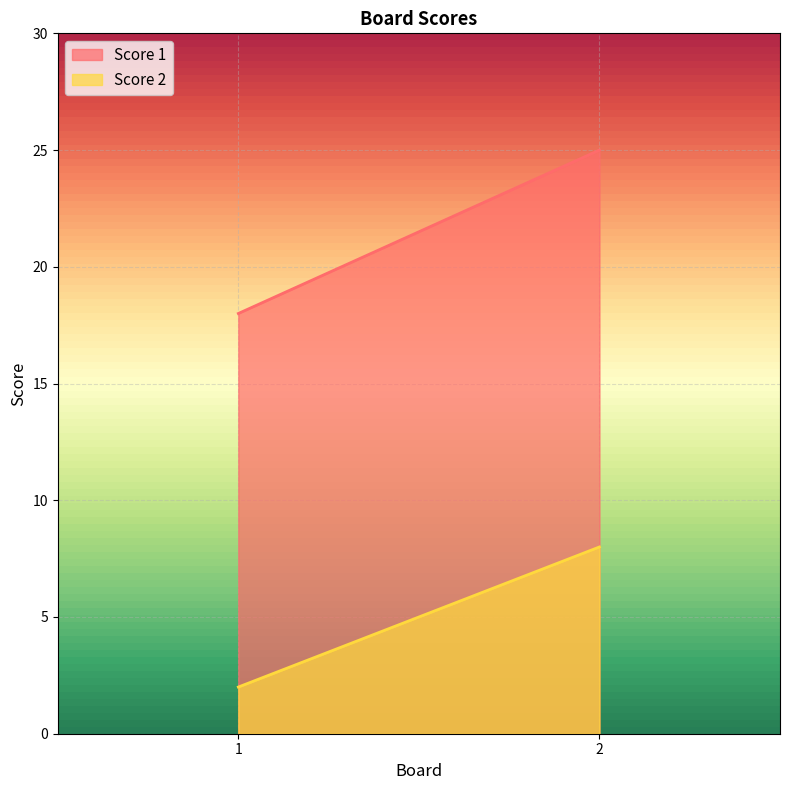

What is the difference between the Score 2 values at 1 and 2?

6